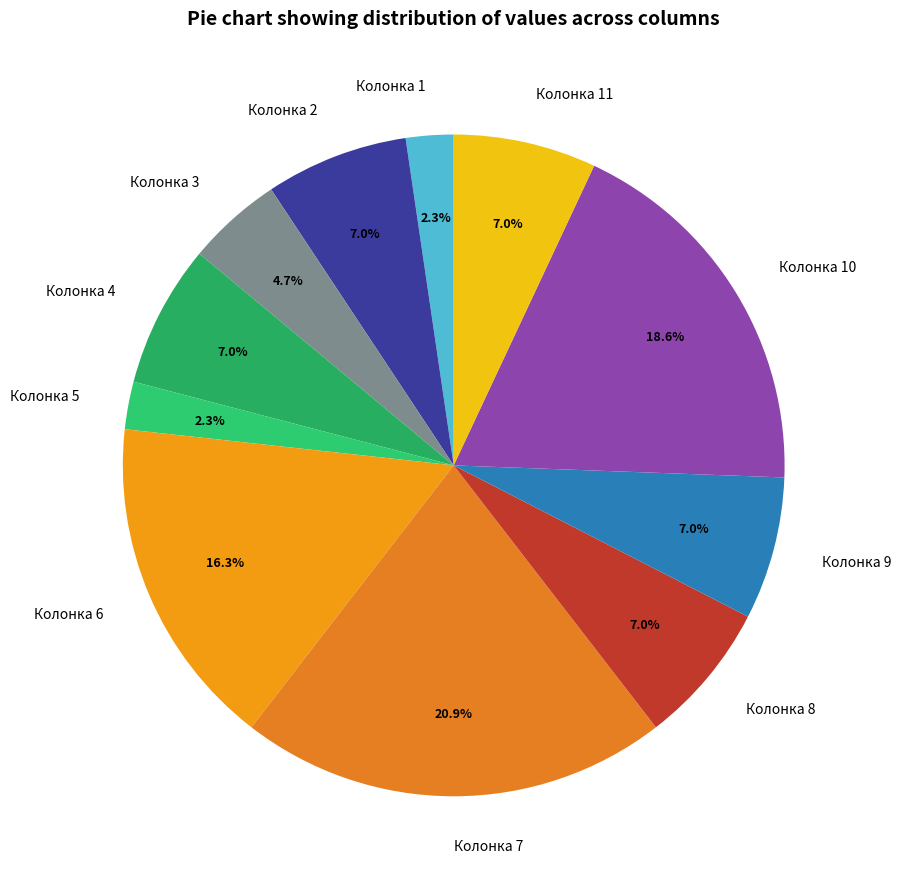

What portion of the pie excludes Колонка 1?

97.7%